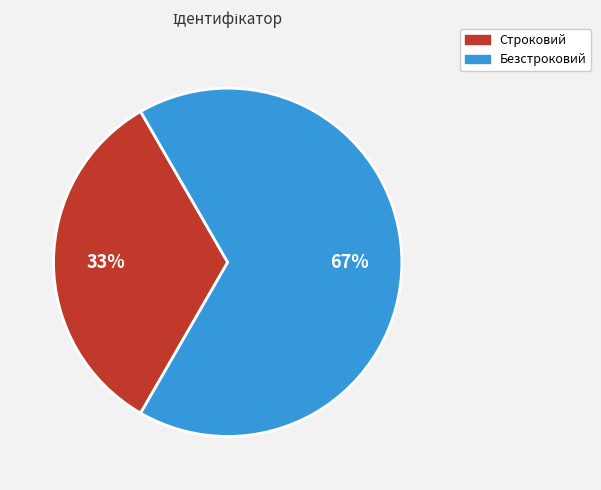

How many segments does this pie chart have?

2